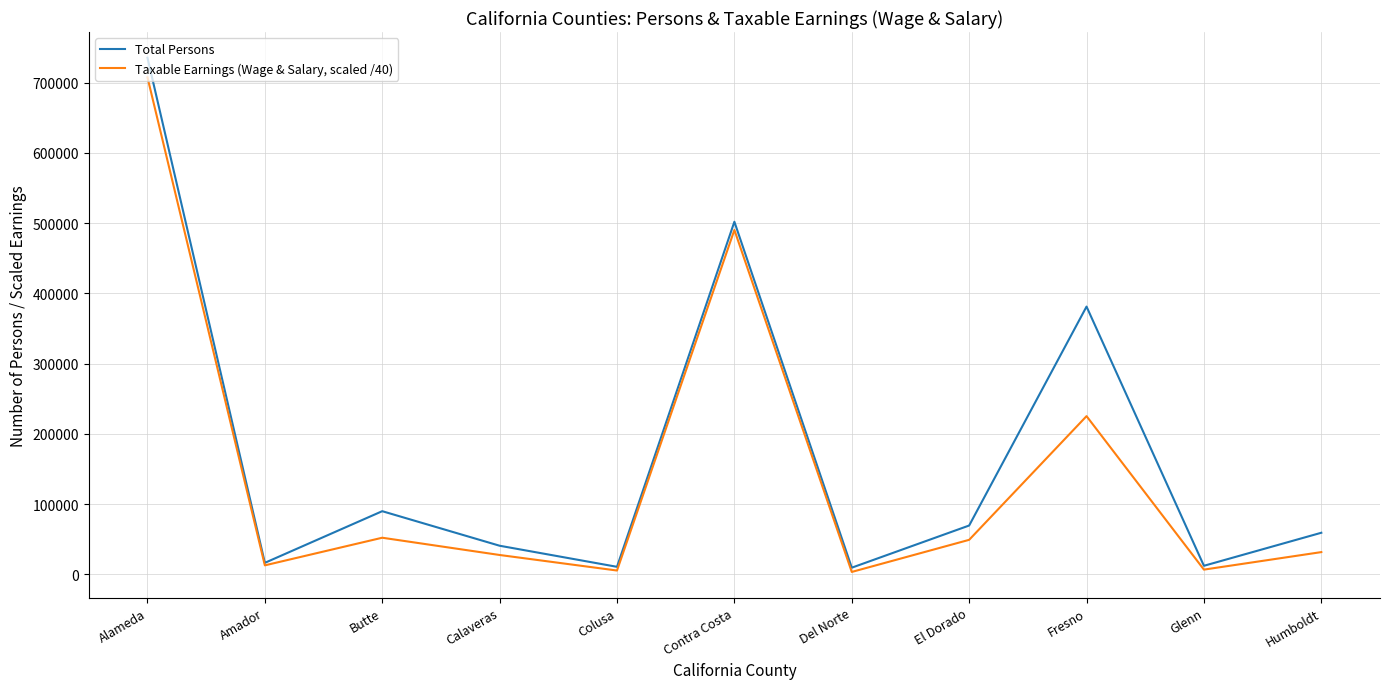

How many interior local peaks does the Taxable Earnings (Wage & Salary, scaled /40) series have?

3